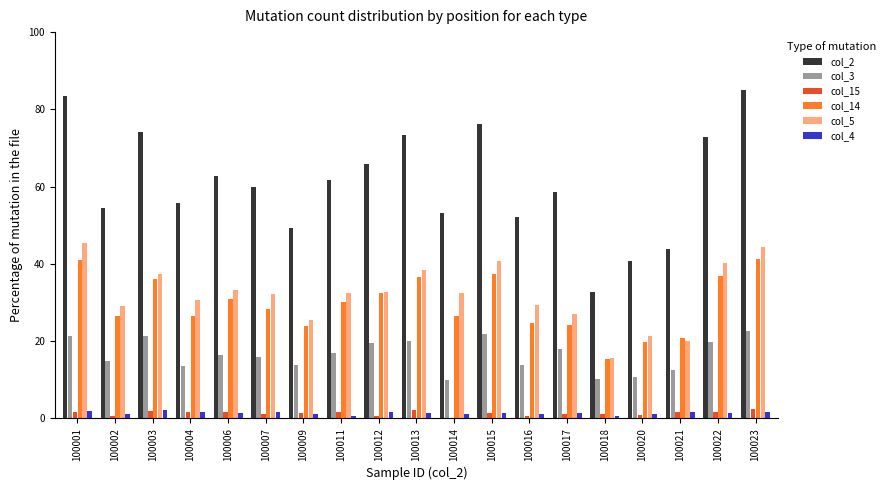

Is the value of col_4 at 100003 greater than the value of col_14 at 100021?

No